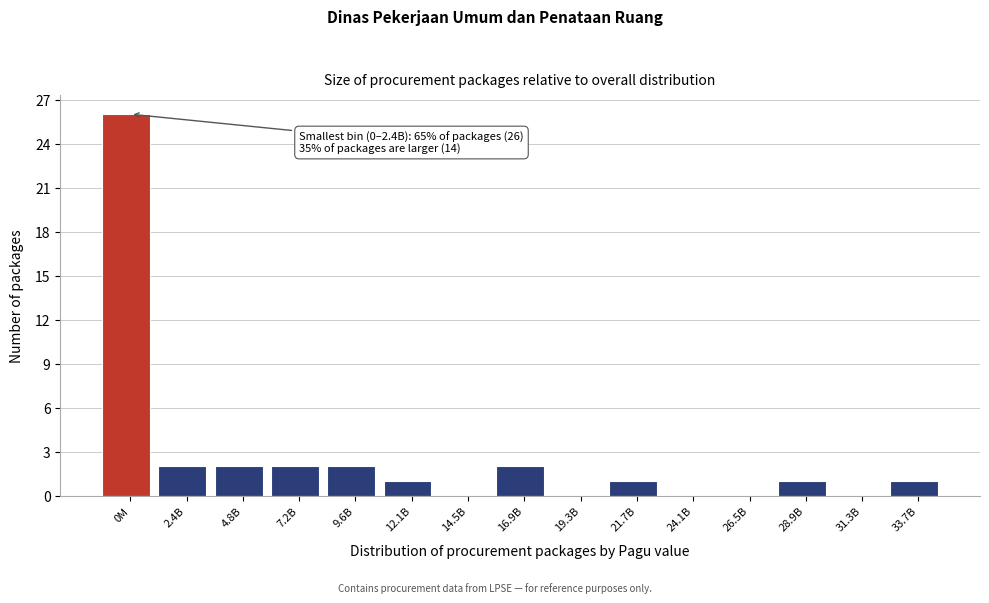

Reading left to right, extract all data points from this chart.

0M=26	2.4B=2	4.8B=2	7.2B=2	9.6B=2	12.1B=1	14.5B=0	16.9B=2	19.3B=0	21.7B=1	24.1B=0	26.5B=0	28.9B=1	31.3B=0	33.7B=1